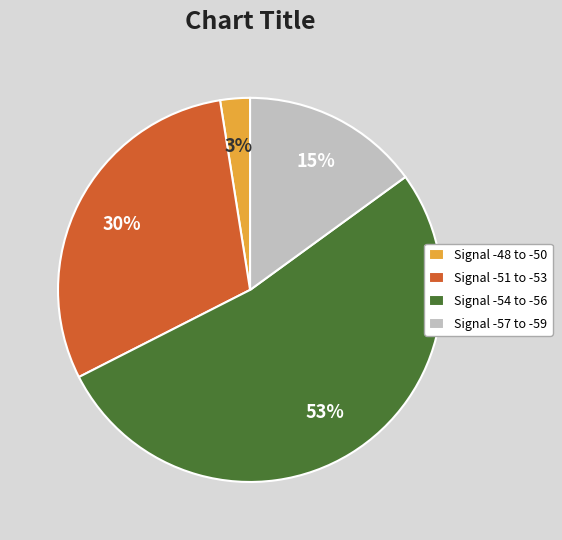

Is the sum of Signal -54 to -56 and Signal -48 to -50 greater than half?

Yes